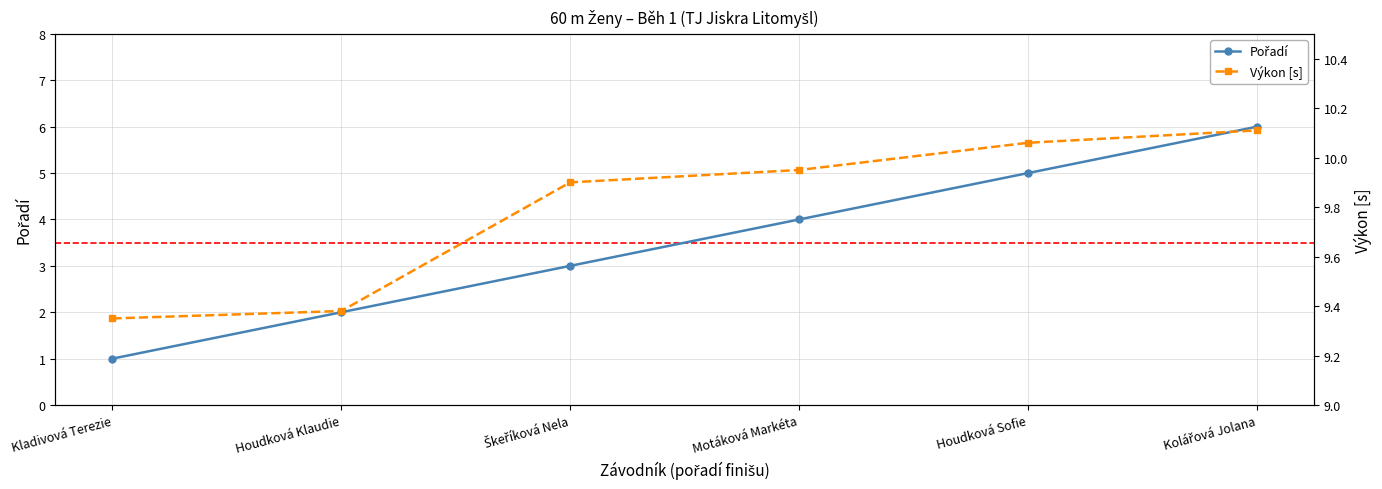

What is the difference between the maximum and minimum values in the Pořadí series?

5.0